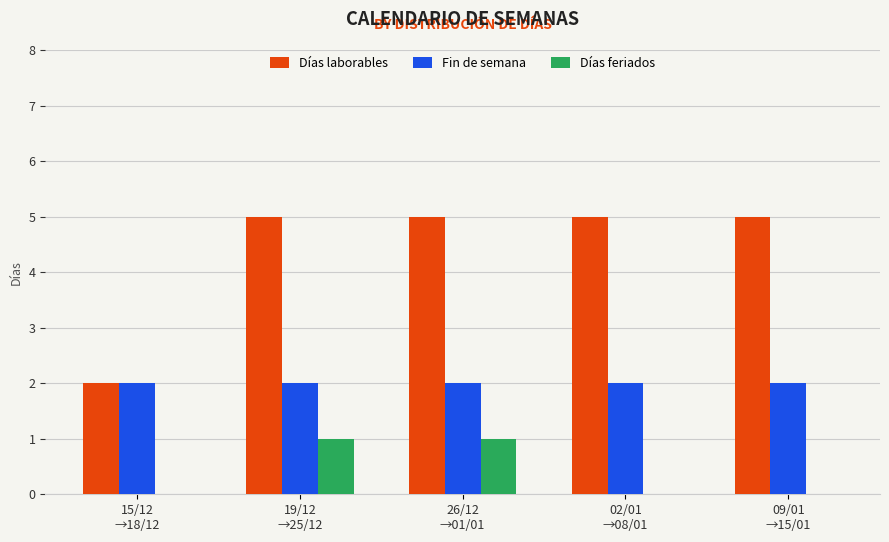

What is the highest value of the Días laborables series?

5